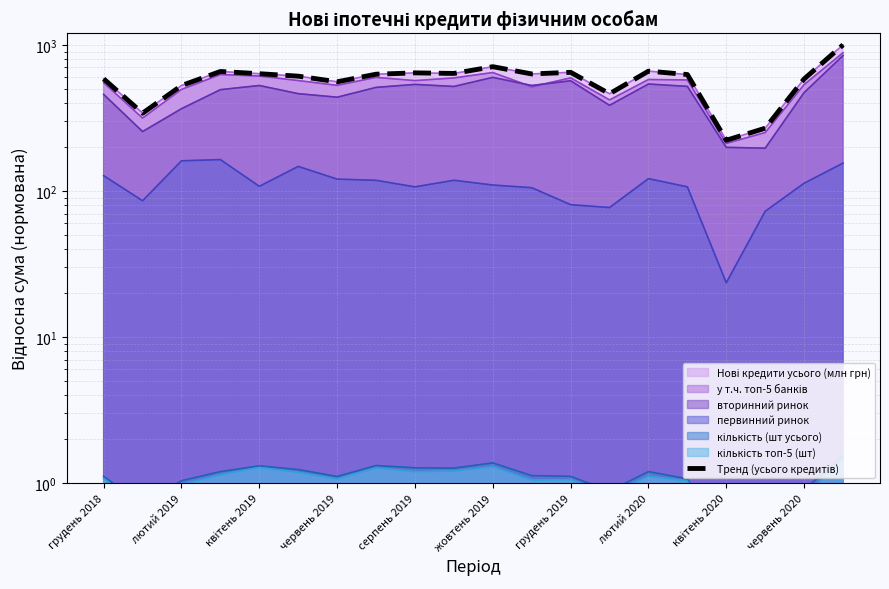

The chart shows a value of 1000.0 at 19. True or false?

True